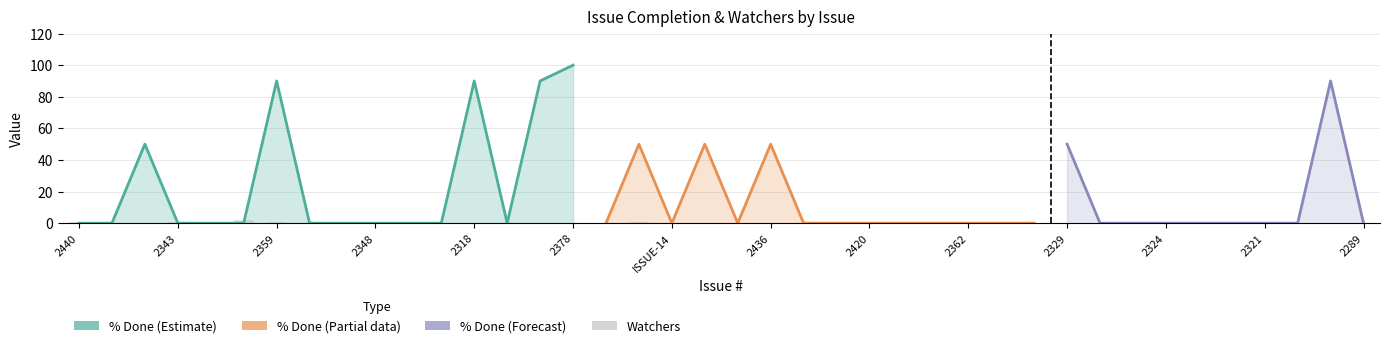

Does the chart contain any negative values?

No